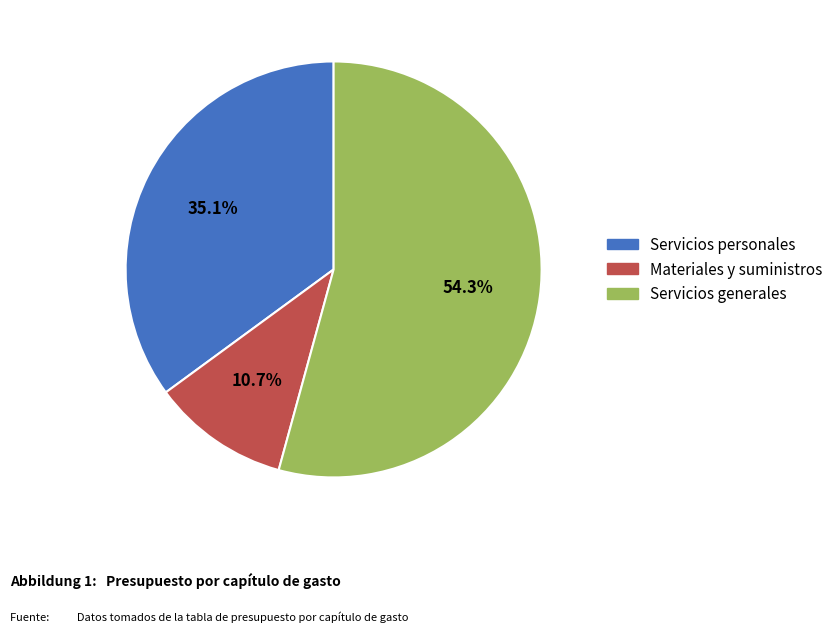

Rank the categories by value from lowest to highest.

Materiales y suministros, Servicios personales, Servicios generales